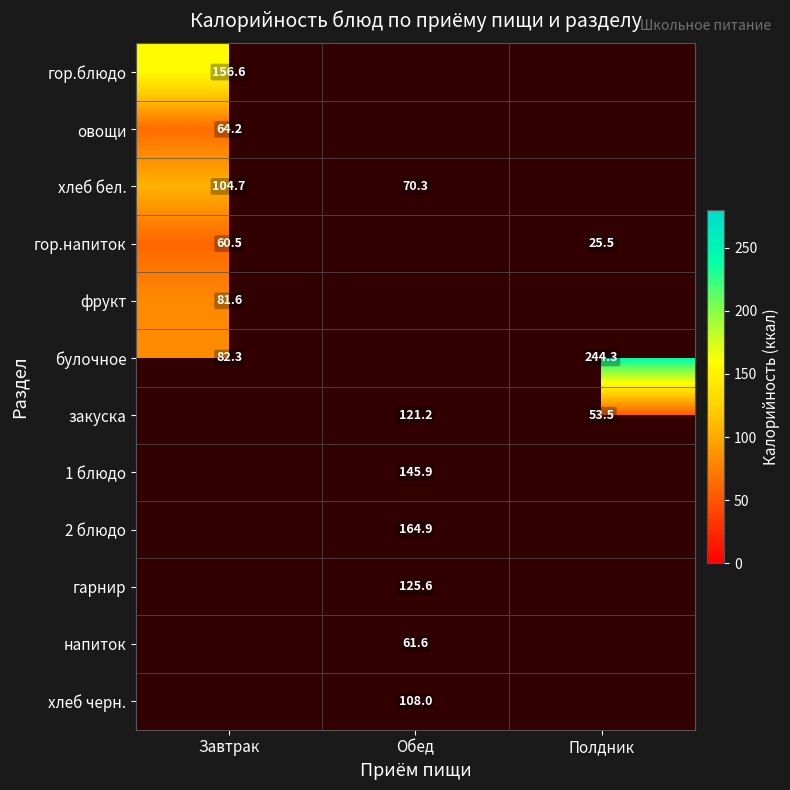

Is the value of гор.напиток at Полдник greater than the value of хлеб бел. at Завтрак?

No